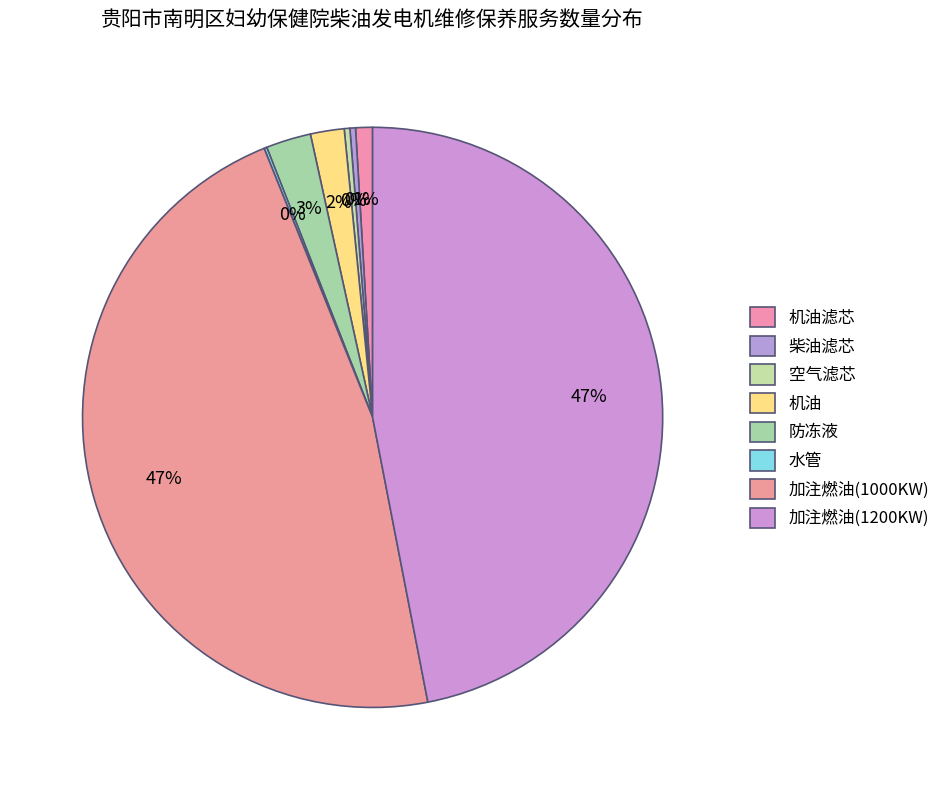

What portion of the pie excludes 机油滤芯?

99.1%